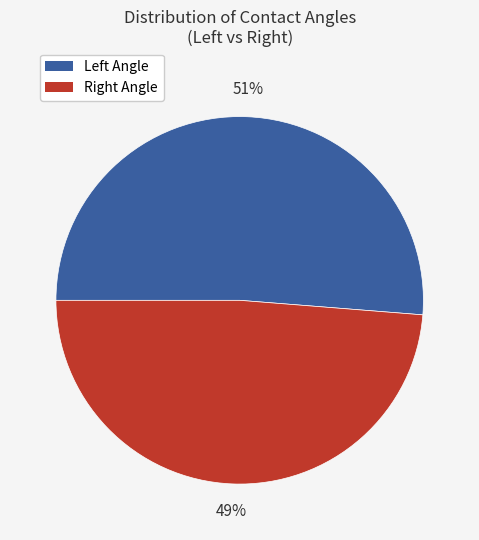

Is there a majority slice in this chart?

Yes